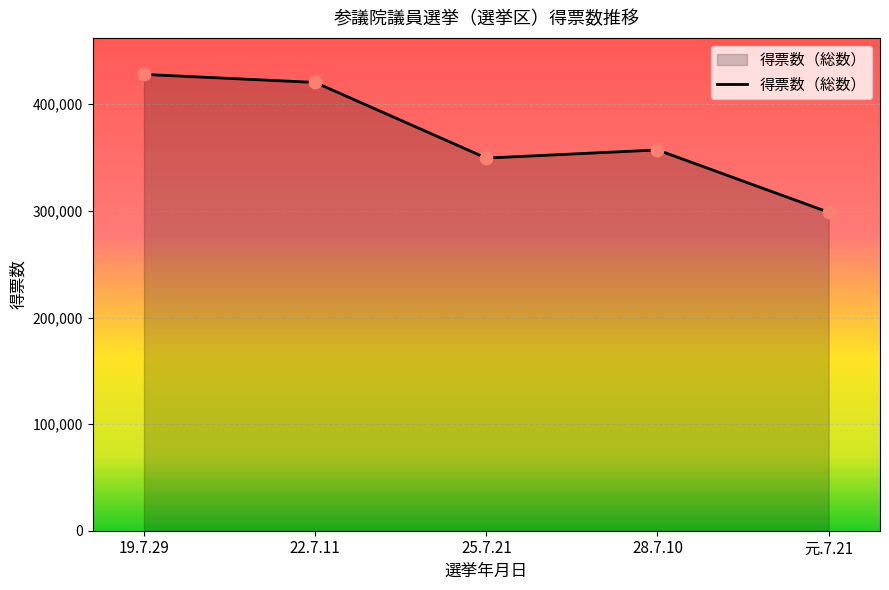

What is the change in value from 25.7.21 to 元.7.21?

-50832